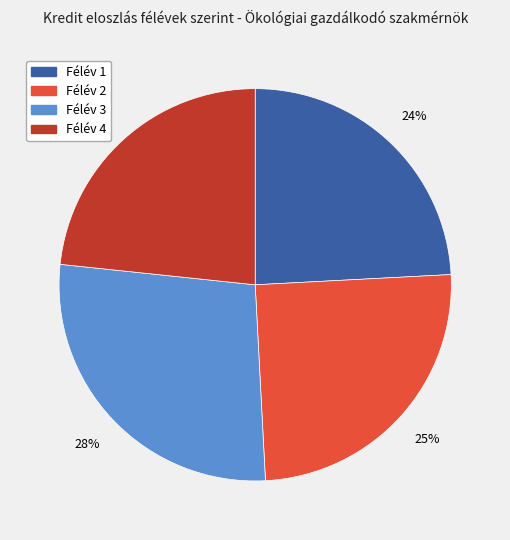

How many slices are in this pie chart?

4